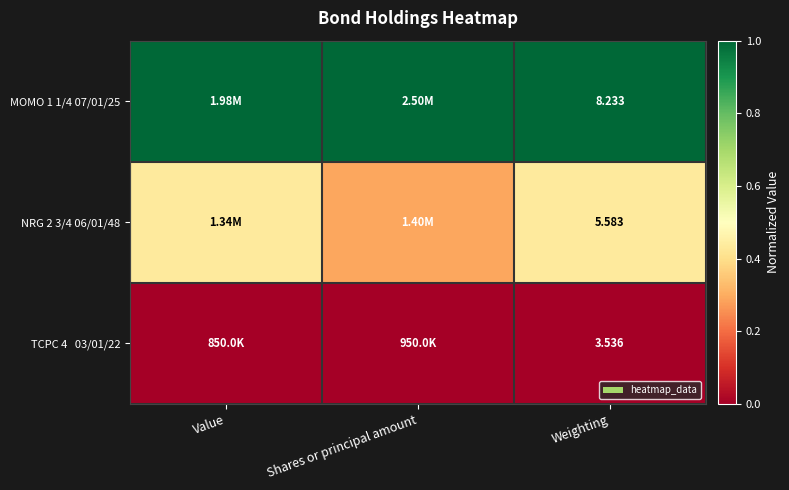

True or false: NRG 2 3/4 06/01/48 has a value of 0.4 at Weighting.

True